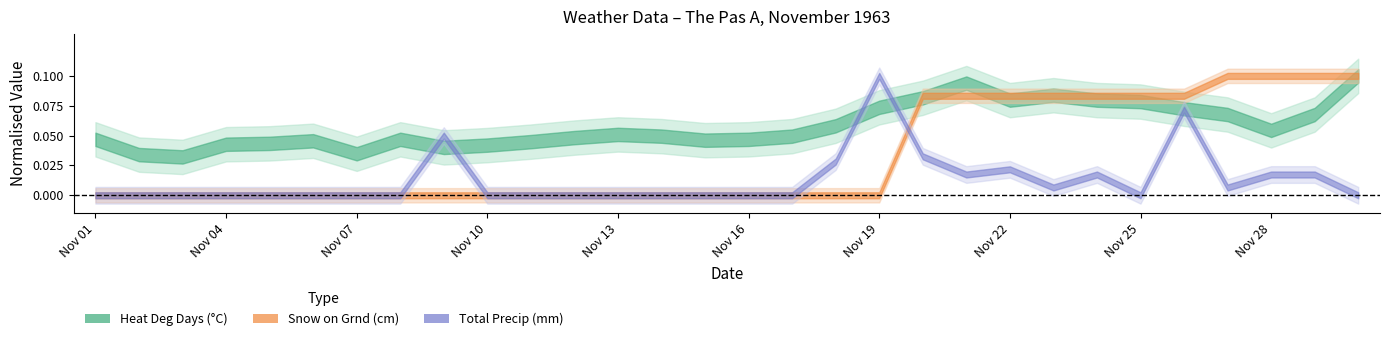

Is it true that heat_deg_days equals 33.0 at 21?

True